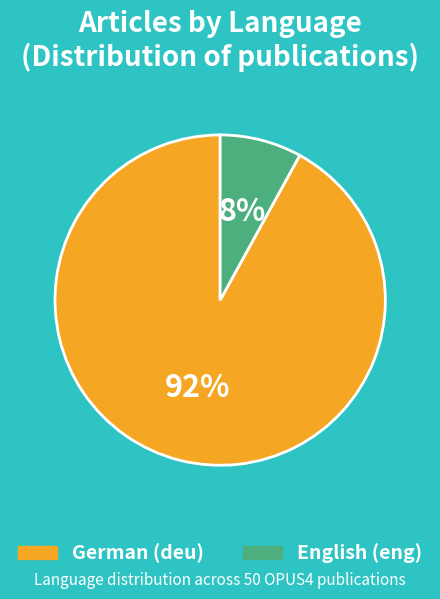

What is the majority slice?

German (deu)